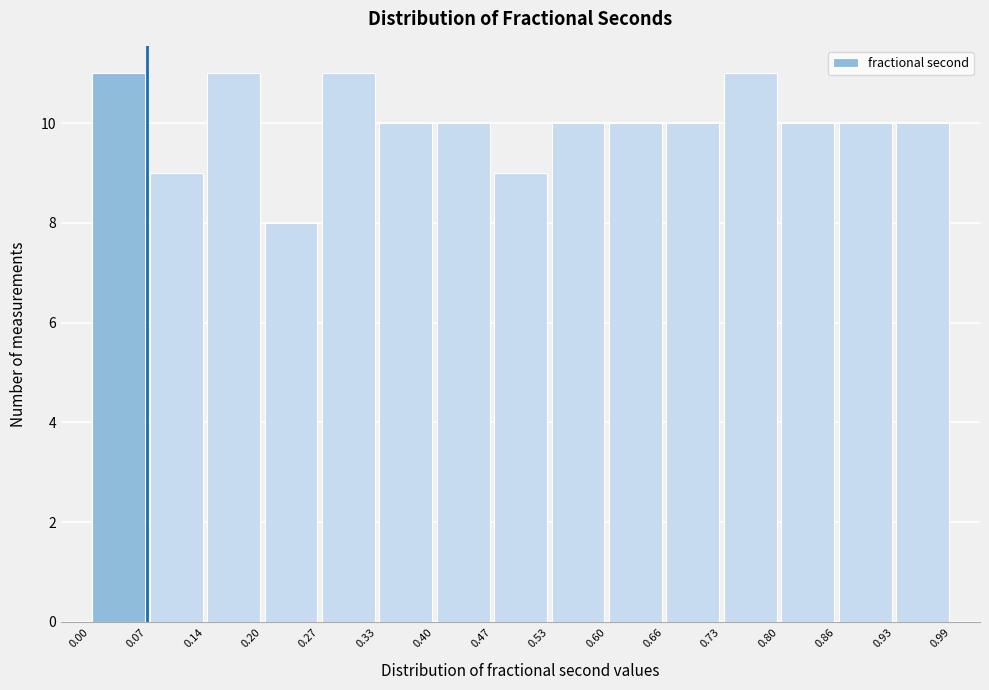

Reading left to right, transcribe this chart: for each bar, give the range it covers on the x-axis and its height. The values are not printed on the chart, so give them approximately, as read against the axis.

0.00 to 0.07: 11
0.07 to 0.14: 9
0.14 to 0.20: 11
0.20 to 0.27: 8
0.27 to 0.33: 11
0.33 to 0.40: 10
0.40 to 0.47: 10
0.47 to 0.53: 9
0.53 to 0.60: 10
0.60 to 0.66: 10
0.66 to 0.73: 10
0.73 to 0.80: 11
0.80 to 0.86: 10
0.86 to 0.93: 10
0.93 to 0.99: 10